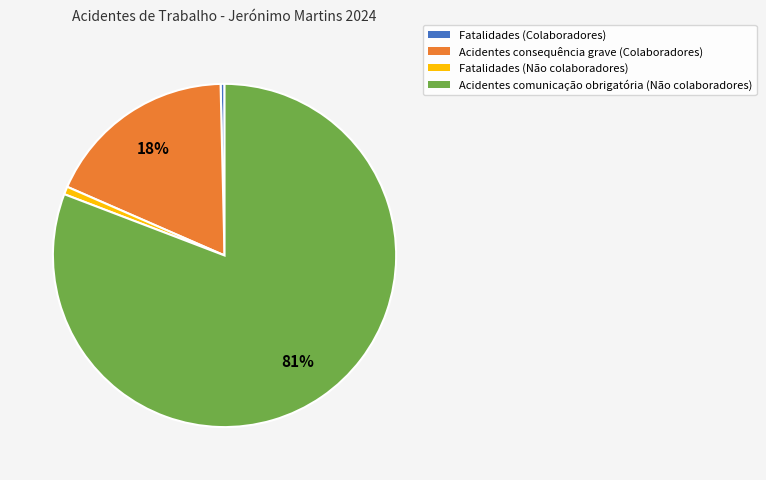

Which category has the biggest portion of the pie?

Acidentes comunicação obrigatória (Não colaboradores)